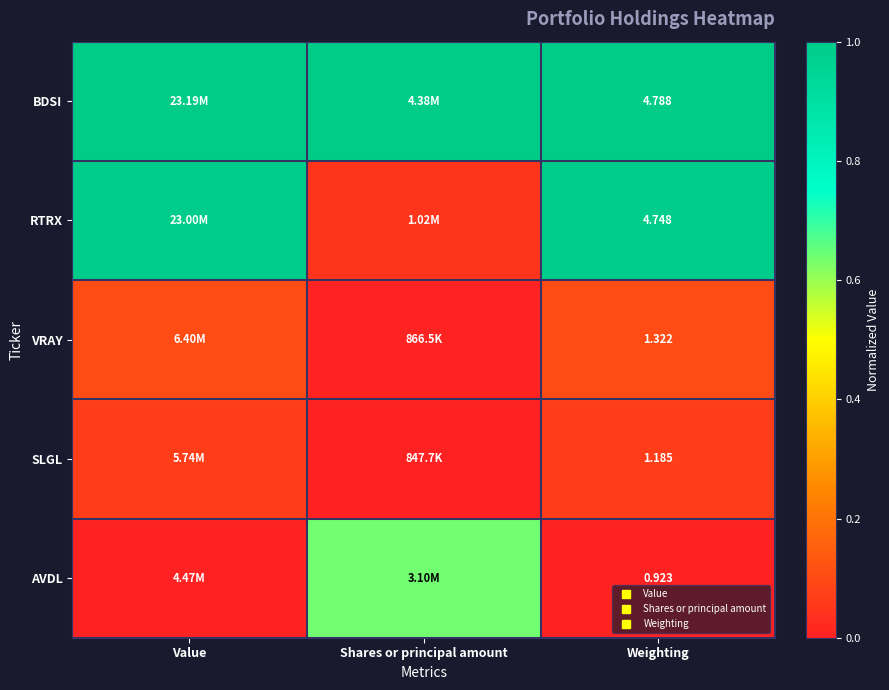

At which category is the sum across all series the highest?

Value